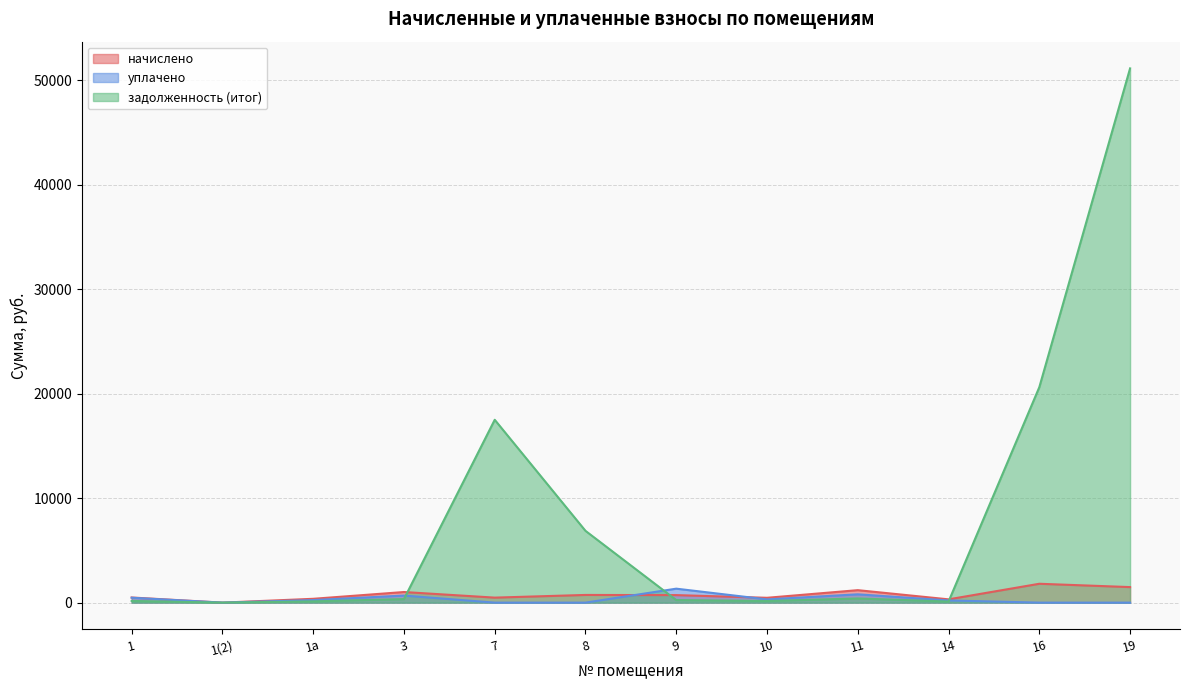

Is the value of задолженность (итог) at 9 greater than the value of уплачено at 19?

Yes